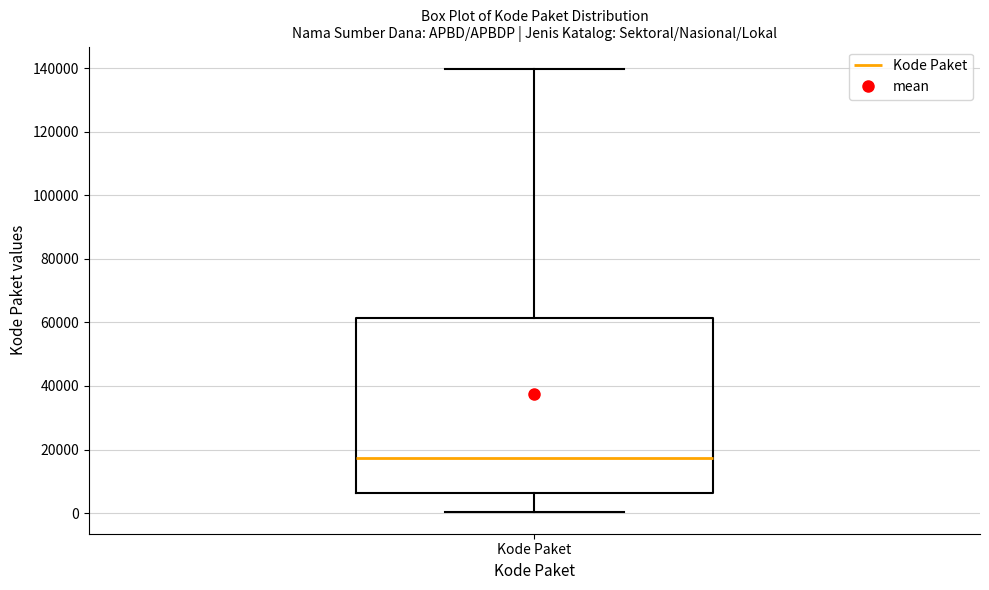

Where does the median line of the box for Kode Paket sit on the y-axis? The values are not printed on the chart, so give them approximately, as read against the axis.

18000